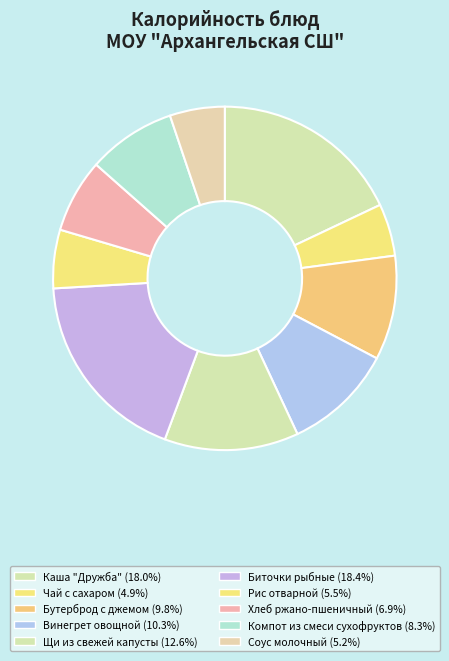

True or false: Биточки рыбные accounts for 18% of the total.

True